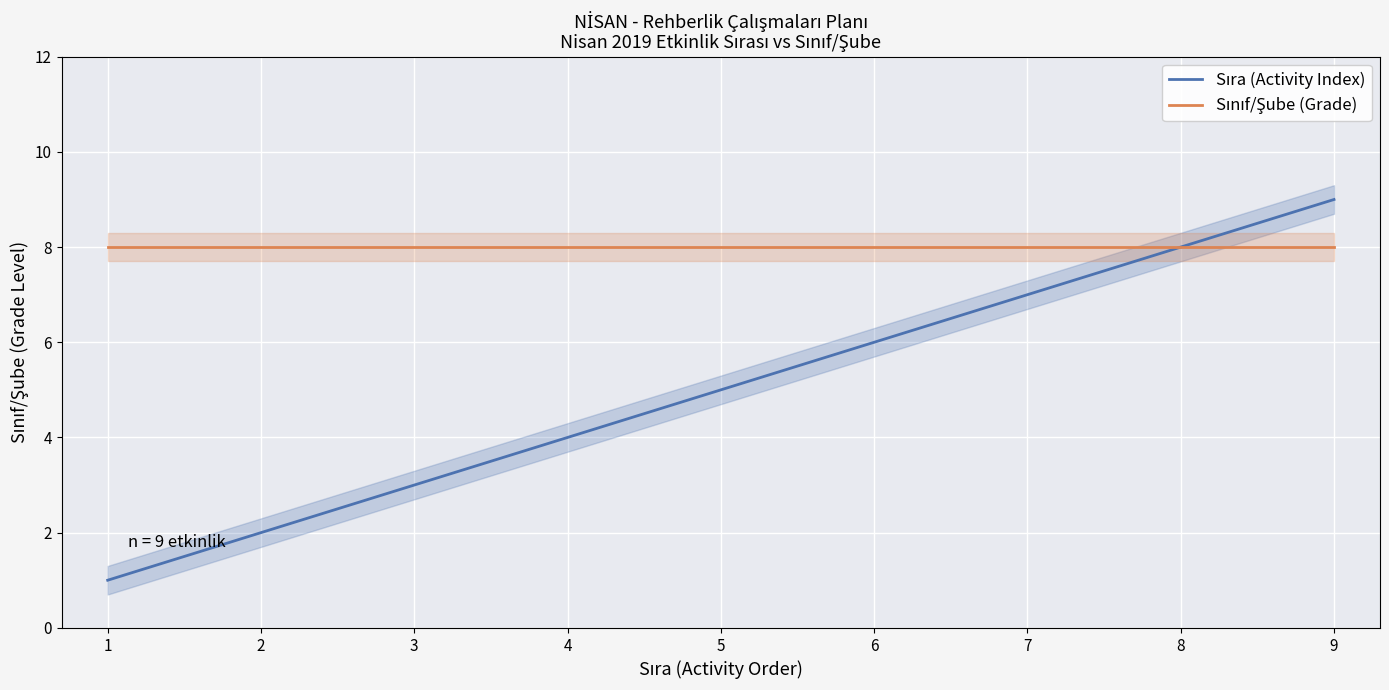

At 8, list the series in order from largest to smallest.

Sıra (Activity Index), Sınıf/Şube (Grade)